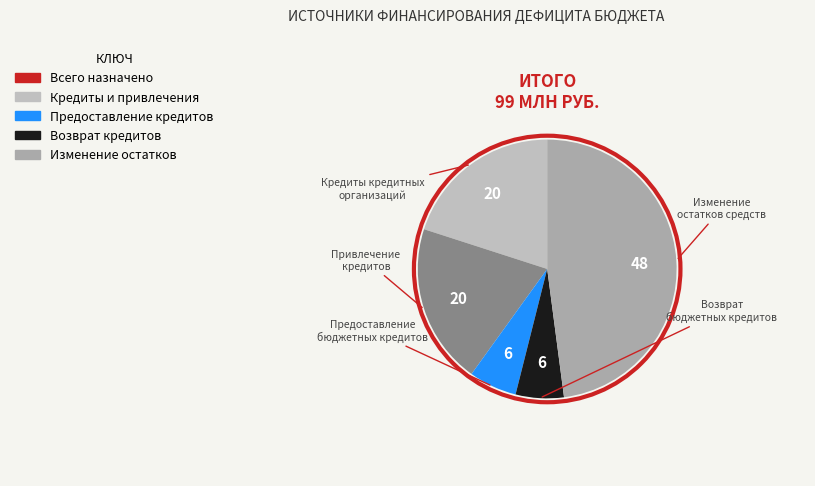

To the nearest percent, what is the average slice percentage?

20%